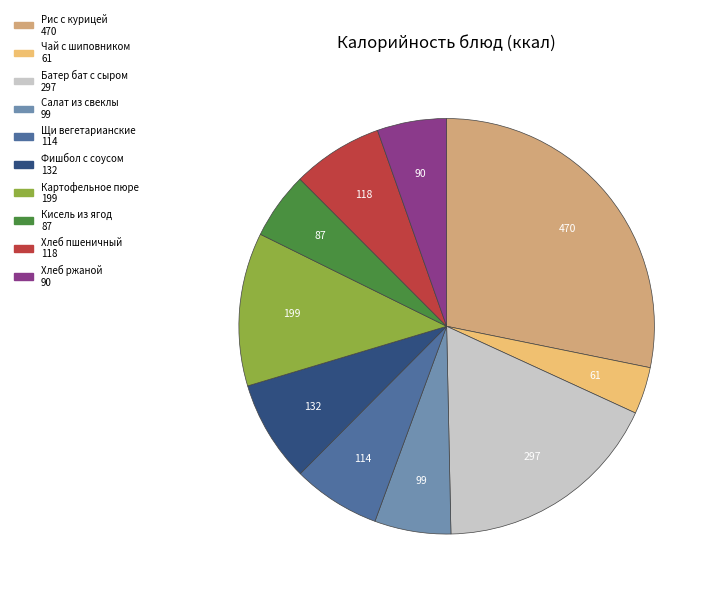

Which category has the biggest portion of the pie?

Рис с курицей